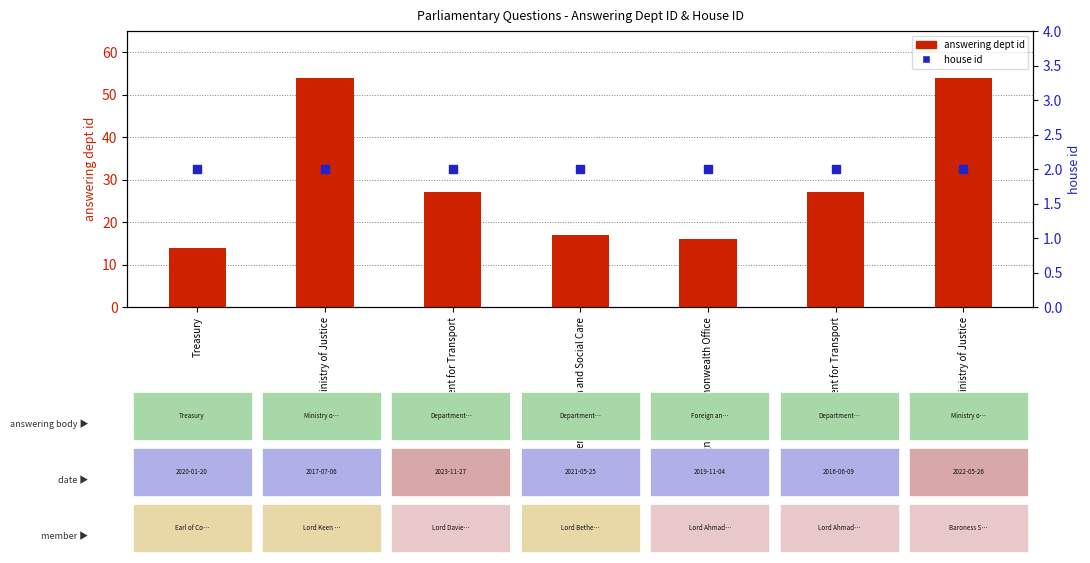

Is the value of answering dept id at Treasury greater than the value of house id at Department for Transport?

Yes